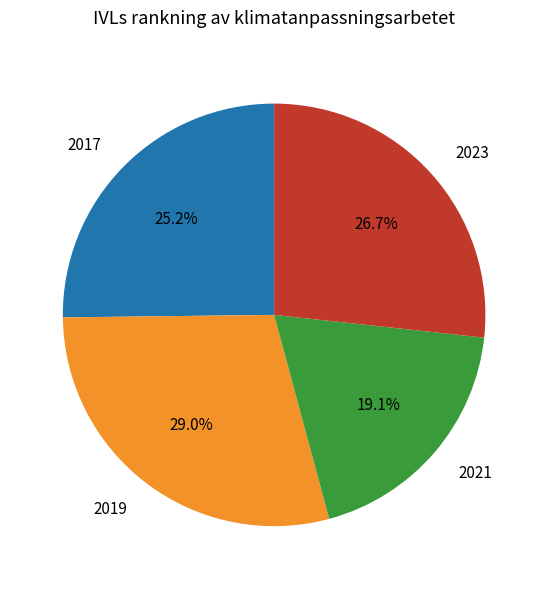

The 2021 slice represents 19% of the pie. True or false?

True